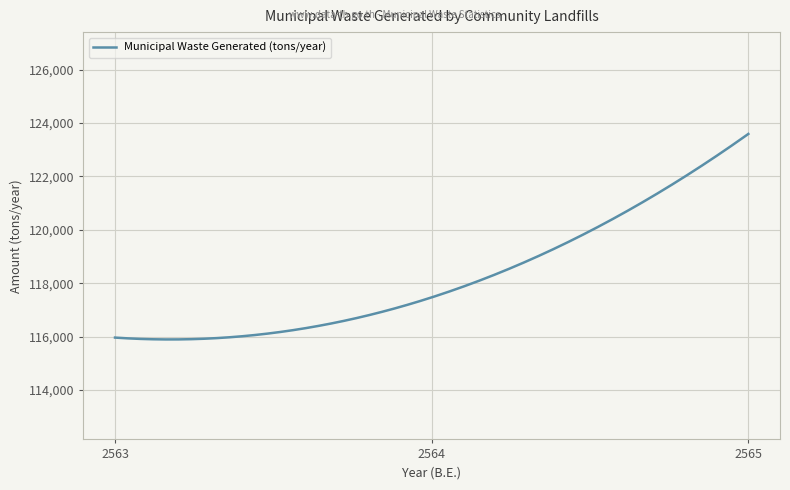

What is the smallest value displayed?

115892.5